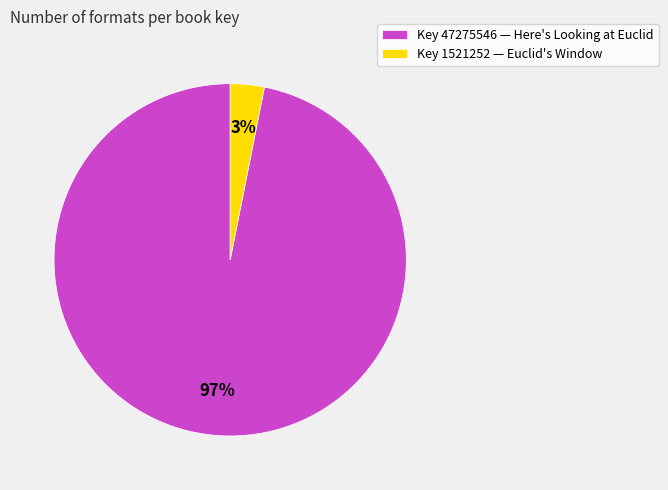

To the nearest percent, what is the combined percentage of Key 47275546 — Here's Looking at Euclid and Key 1521252 — Euclid's Window?

100%